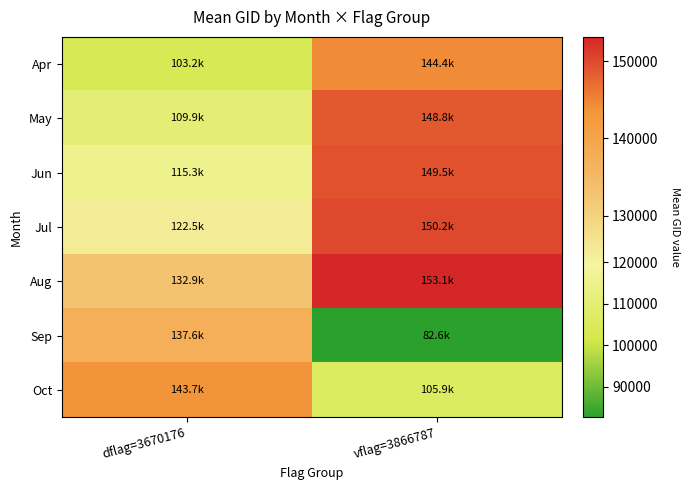

Reading right to left, extract all data points from this chart.

Apr: vflag=3866787=144417.3	dflag=3670176=103211.0
May: vflag=3866787=148798.0	dflag=3670176=109895.0
Jun: vflag=3866787=149492.5	dflag=3670176=115345.0
Jul: vflag=3866787=150154.2	dflag=3670176=122472.2
Aug: vflag=3866787=153146.0	dflag=3670176=132905.4
Sep: vflag=3866787=82618.0	dflag=3670176=137560.0
Oct: vflag=3866787=105862.3	dflag=3670176=143684.0